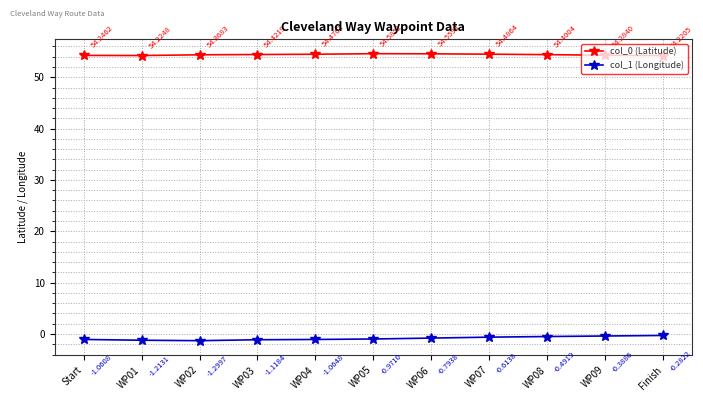

At WP09, list the series in order from largest to smallest.

col_0 (Latitude), col_1 (Longitude)